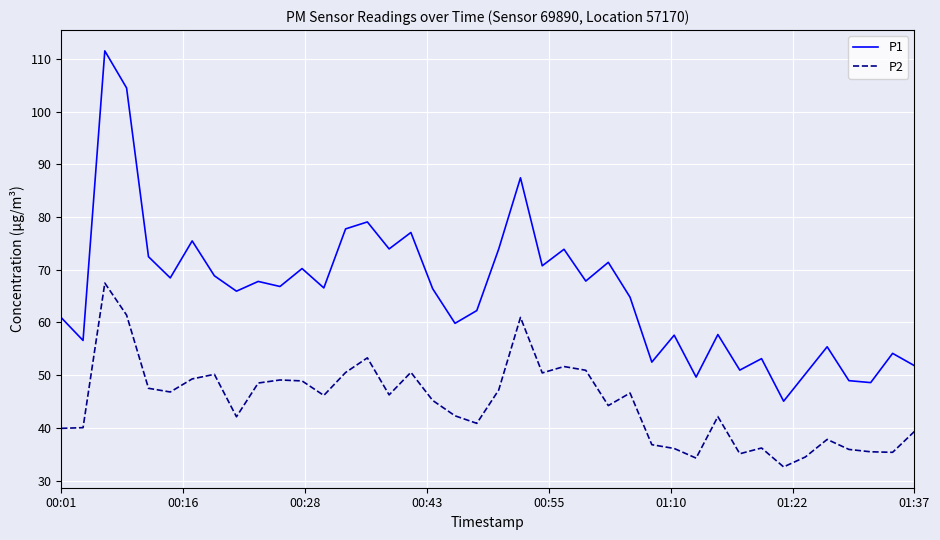

True or false: P2 and P1 intersect in this chart.

False